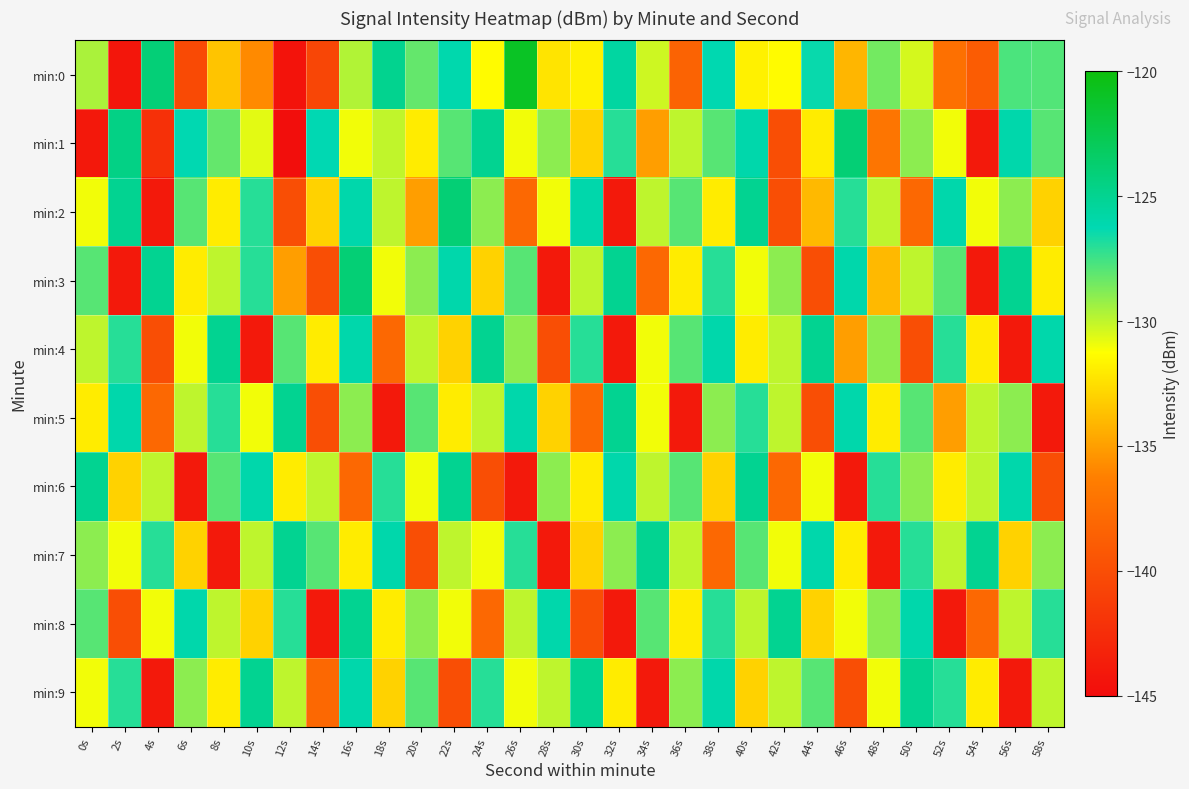

Count the number of data series in this chart.

10